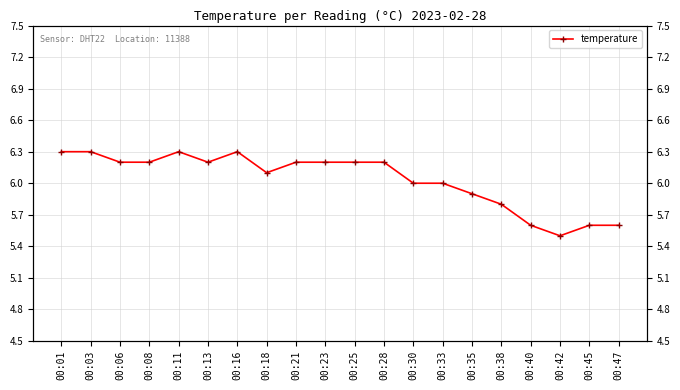

How many values are between 5 and 6?

8